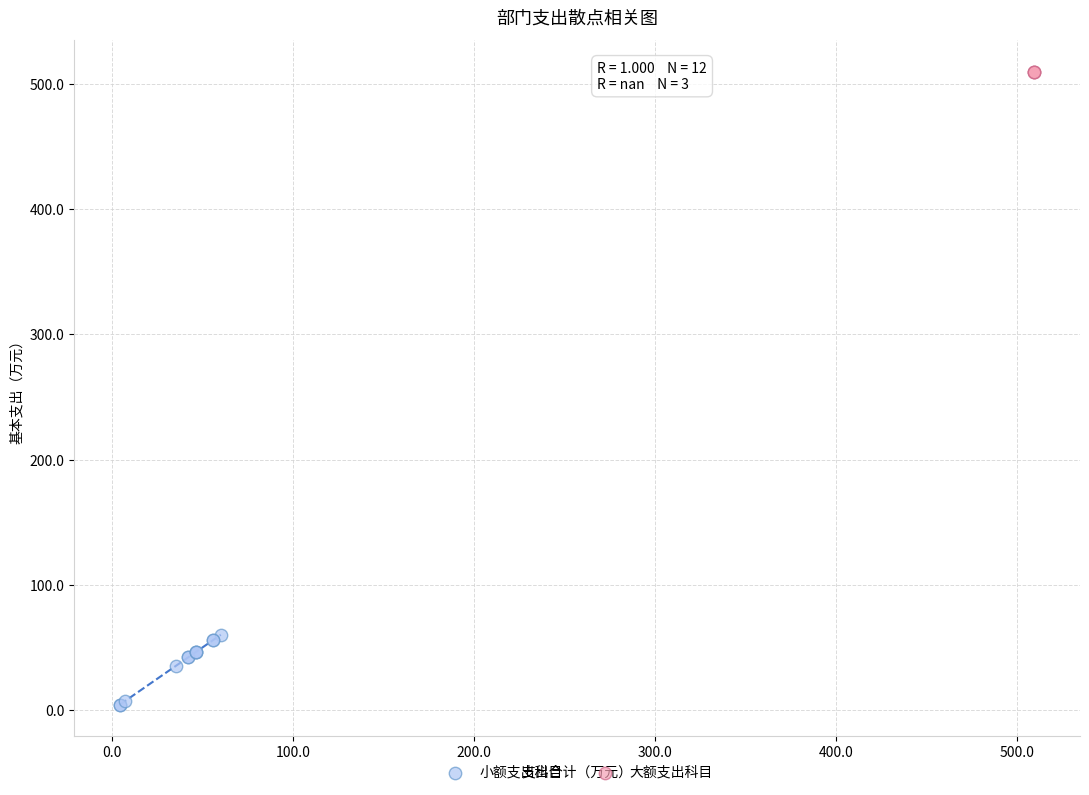

Which series contains the highest Y value?

大额支出科目